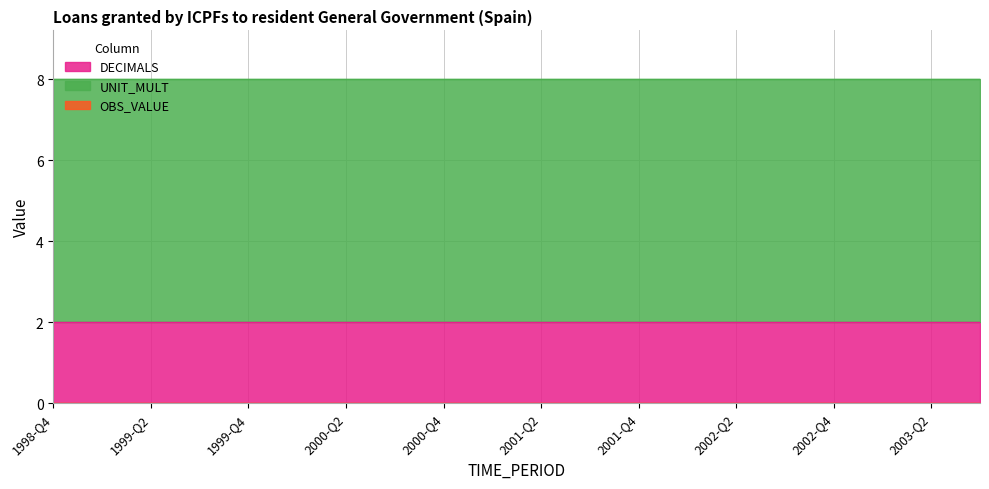

Does the chart display data point markers on the line(s)?

No